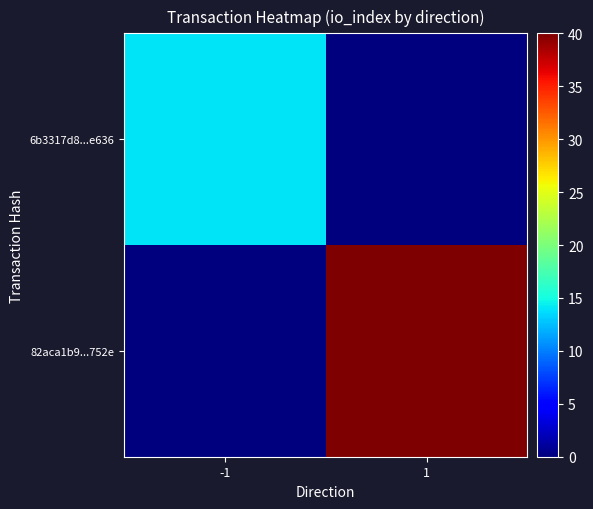

At which category is the sum across all series the highest?

1